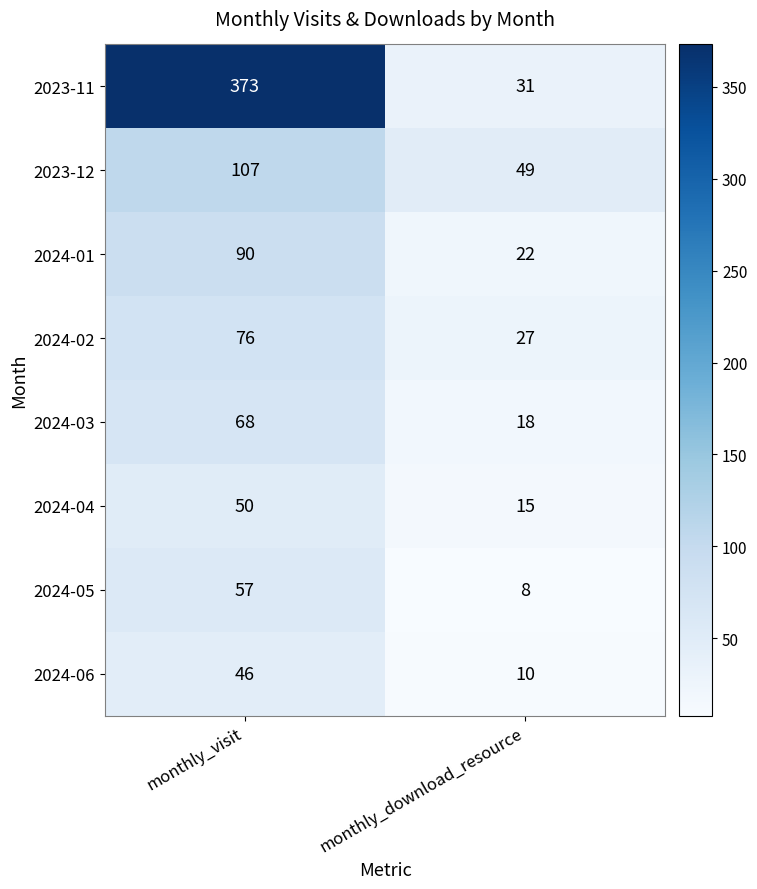

What is the total value across all series at monthly_download_resource?

180